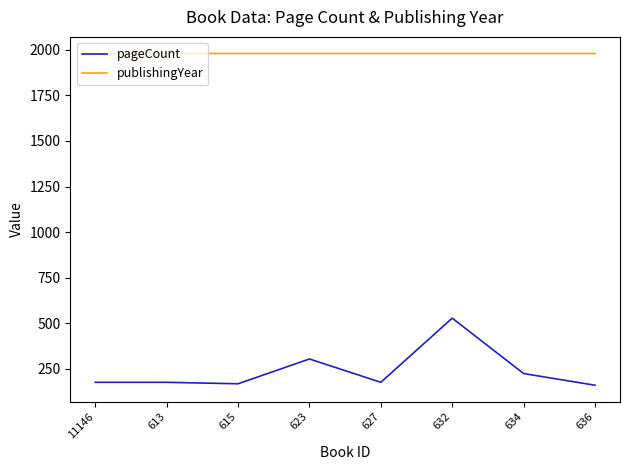

What value does the publishingYear series have at 11146?

1978